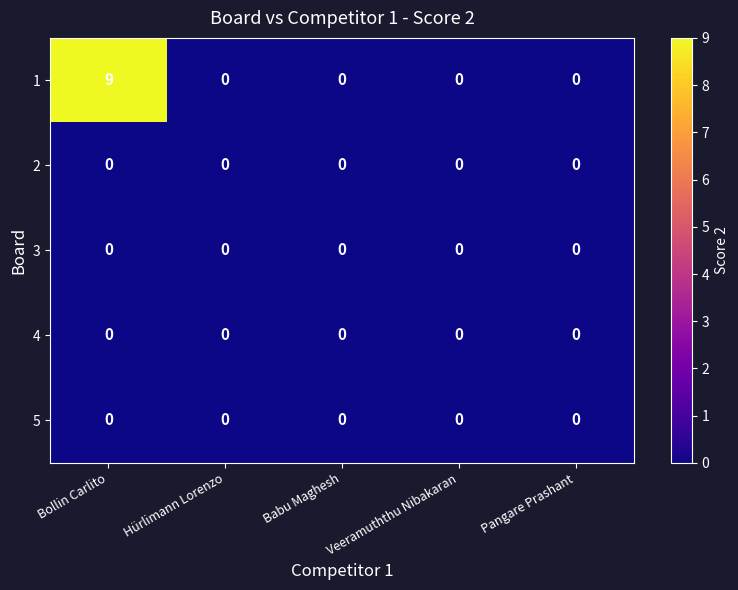

The value of 4 at Babu Maghesh is 0. True or false?

True